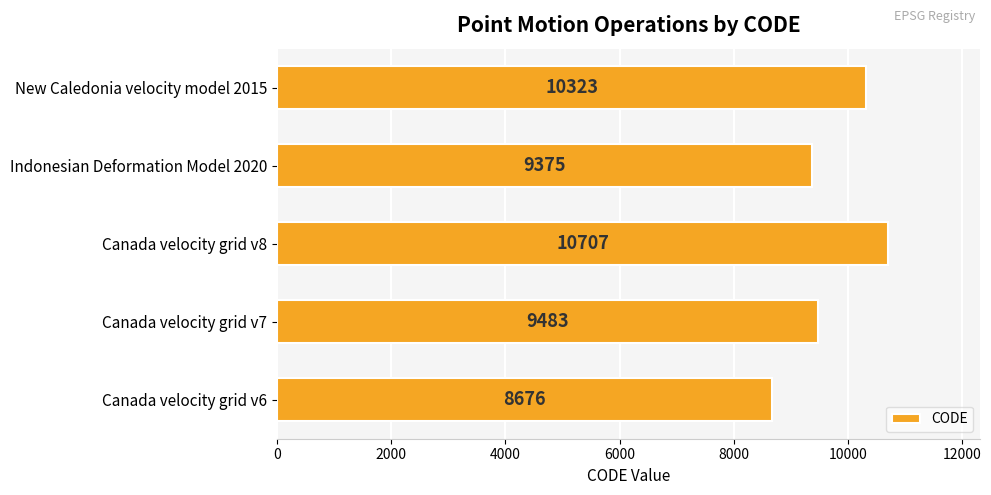

What is the change in value from Indonesian Deformation Model 2020 to New Caledonia velocity model 2015?

+948